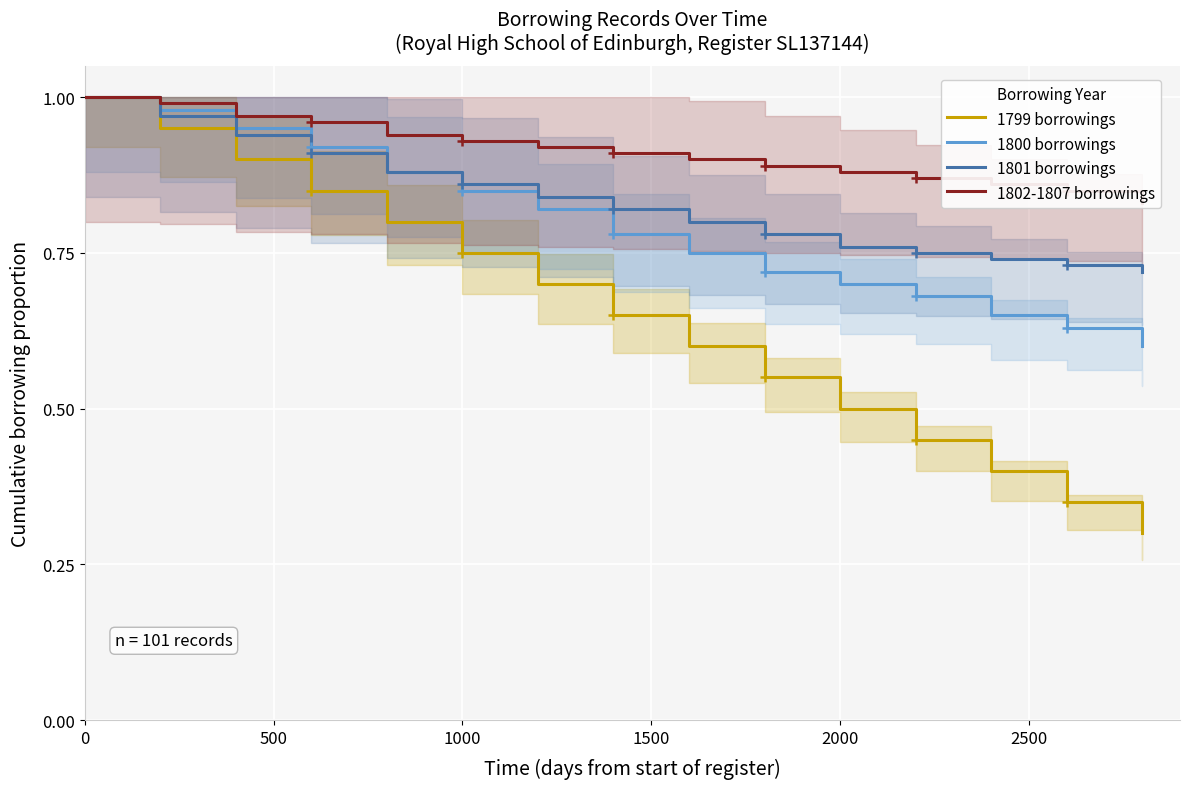

Is the value of 1802-1807 borrowings at 1500 greater than the value of 1800 borrowings at 1000?

Yes